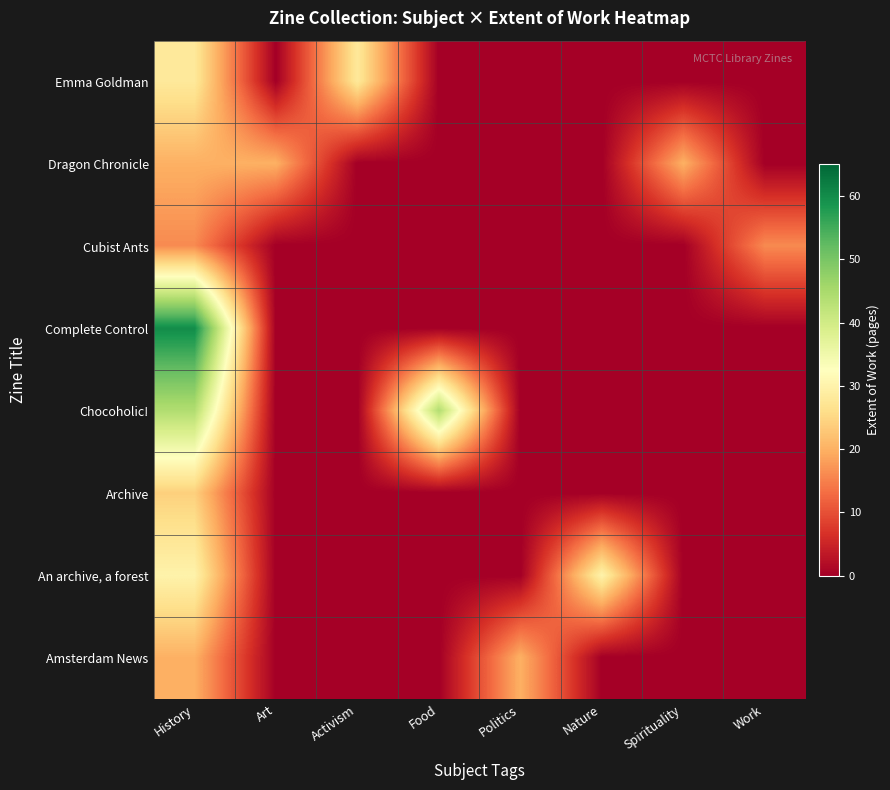

Which series has the largest total across all categories?

Chocoholic!